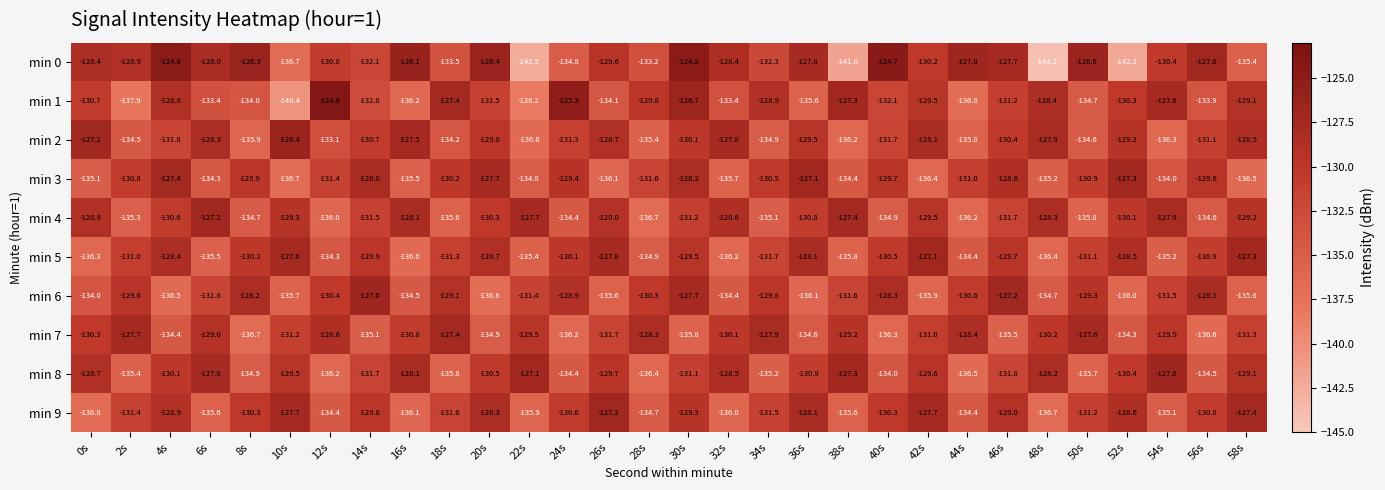

At 34s, list the series in order from largest to smallest.

min 7, min 1, min 6, min 3, min 9, min 5, min 0, min 2, min 4, min 8